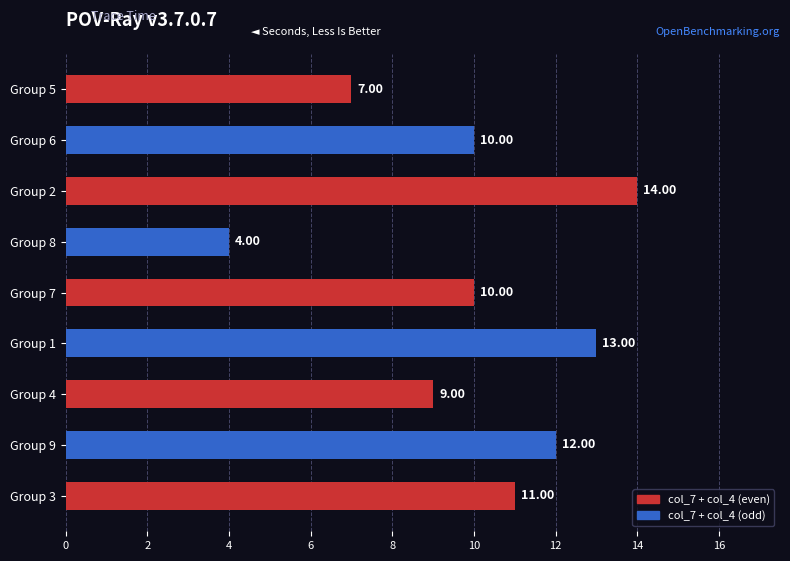

What is the sum of the values at Group 4 and Group 8?

13